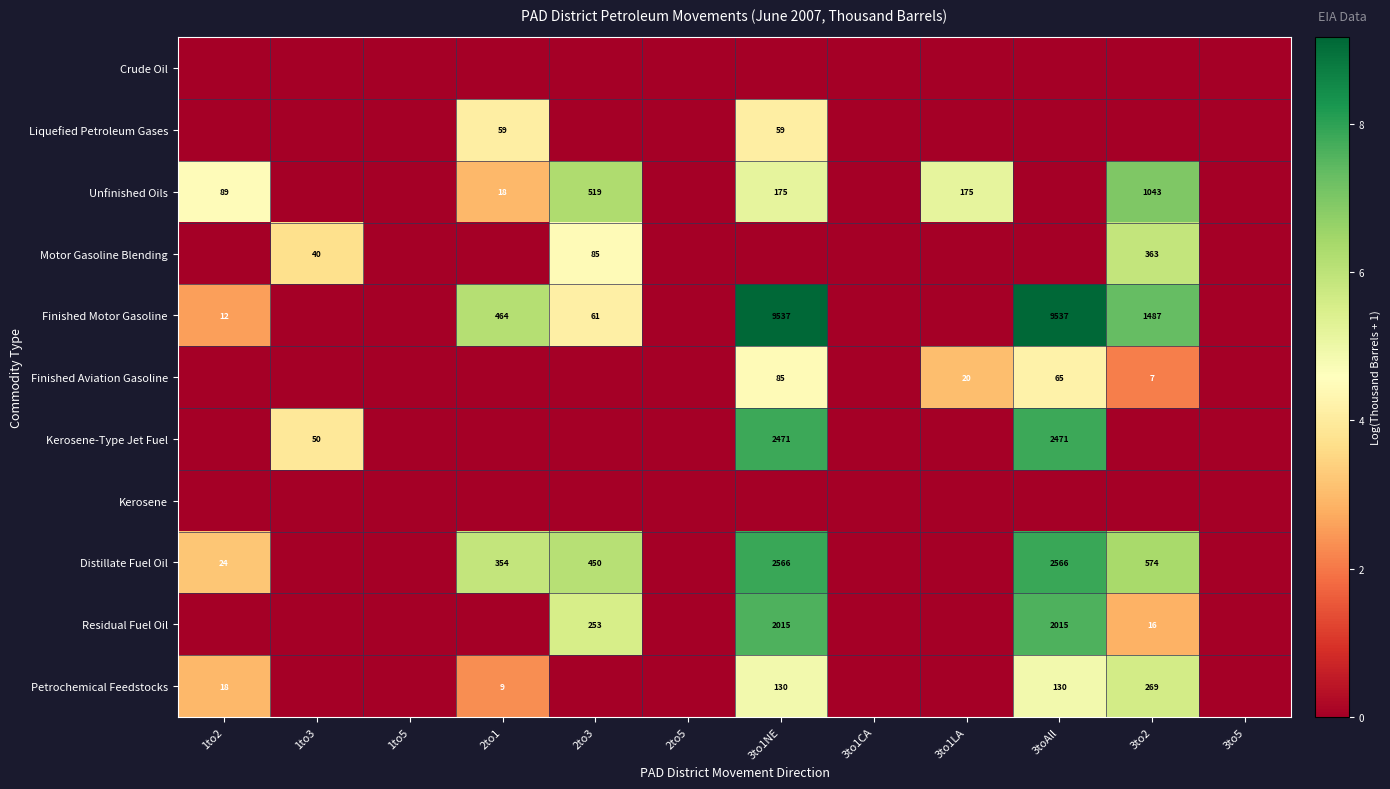

The value of Finished Motor Gasoline at 2to3 is 61. True or false?

True